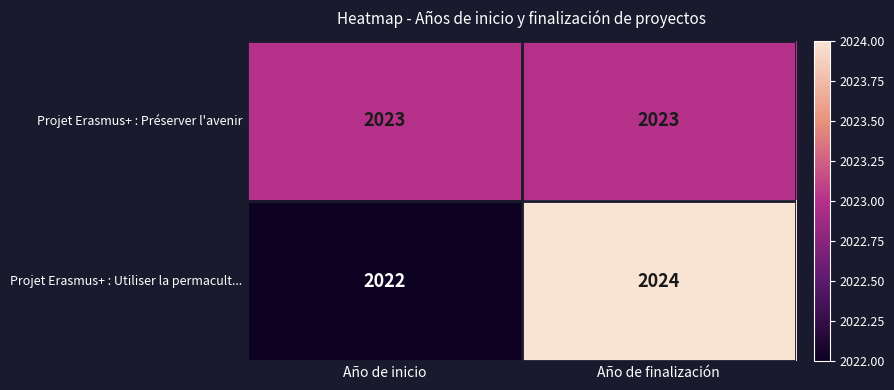

At which label is Projet Erasmus+ : Utiliser la permacult... closest to 2023?

Año de inicio